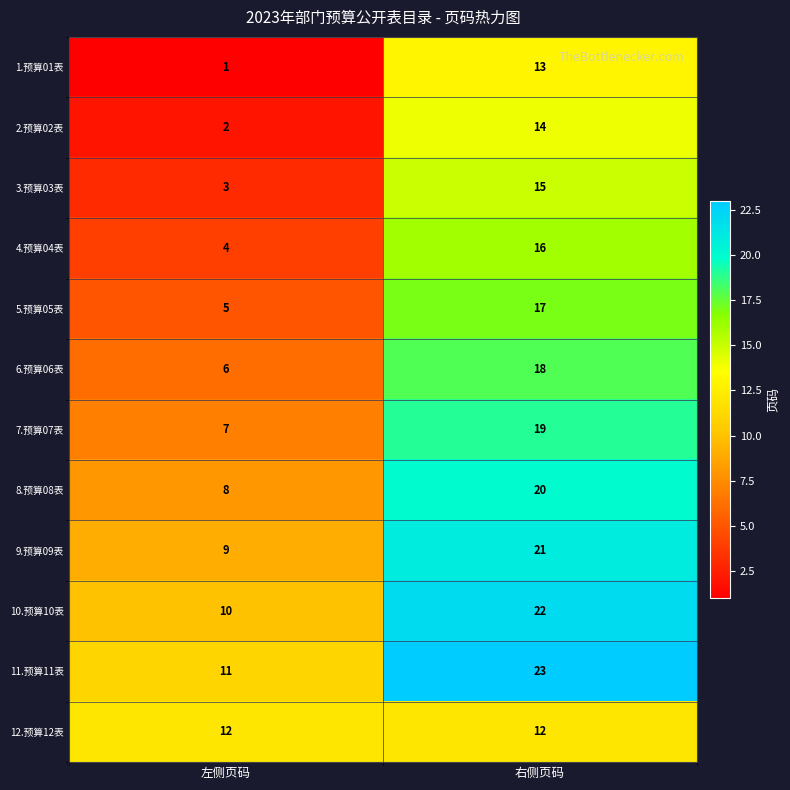

What is the difference between the highest and lowest values at 左侧页码?

11